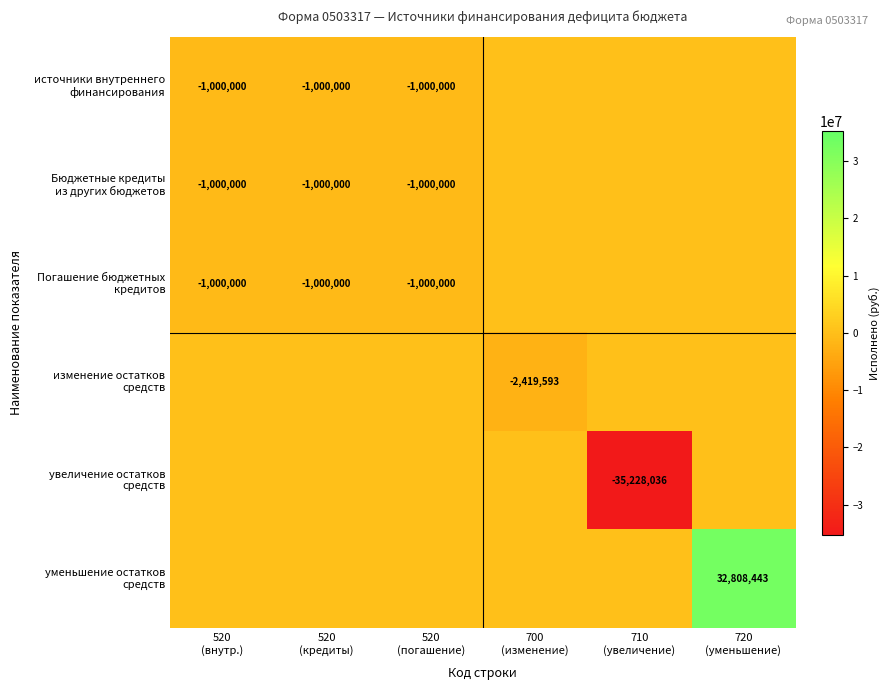

How many data points in уменьшение остатков средств are above 0?

1